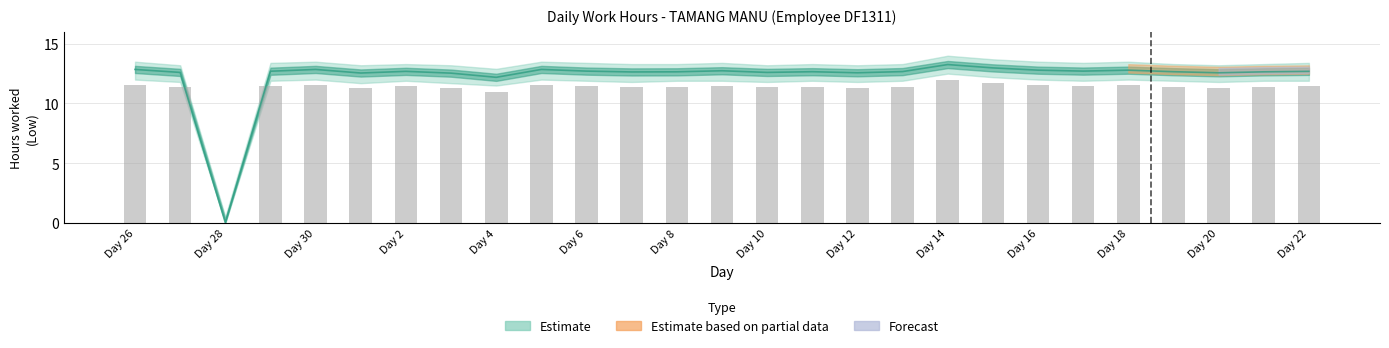

True or false: the data shows 12.6 at 7.

True